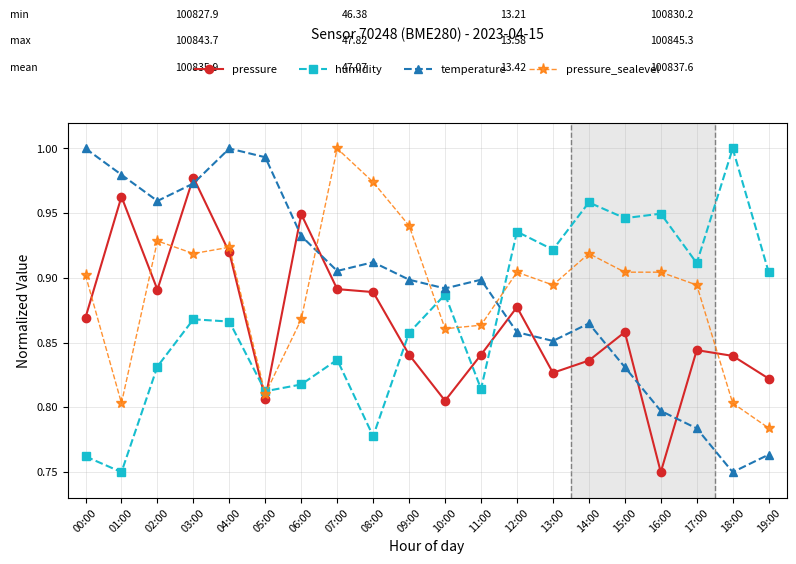

What is the spread (max minus min) of values at 17:00?

0.1